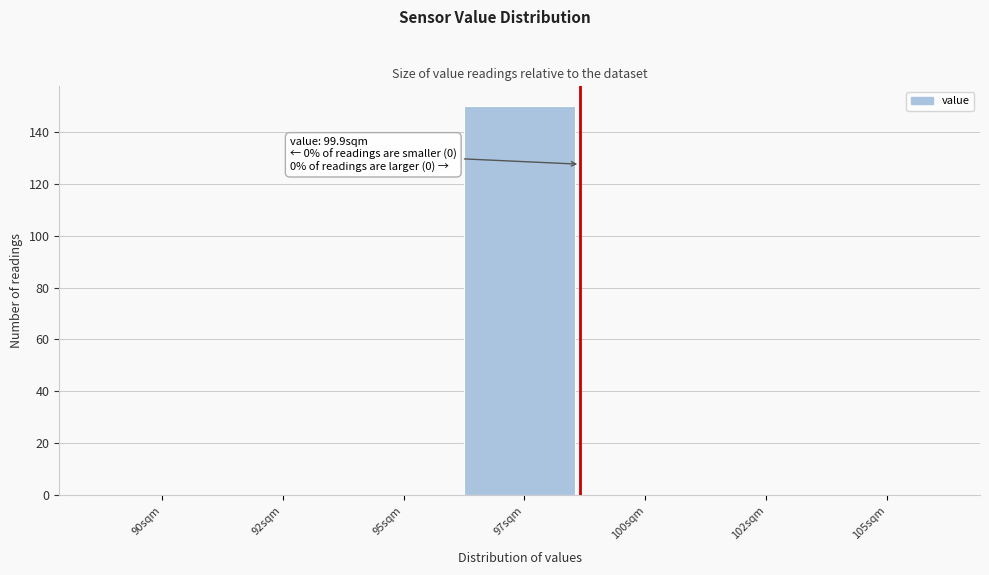

Reading left to right, extract all data points from this chart.

90sqm=0	92sqm=0	95sqm=0	97sqm=150	100sqm=0	102sqm=0	105sqm=0